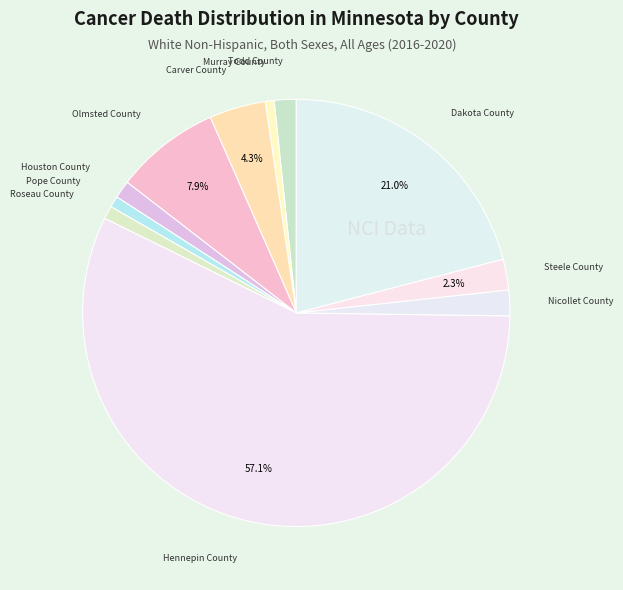

How many segments does this pie chart have?

11